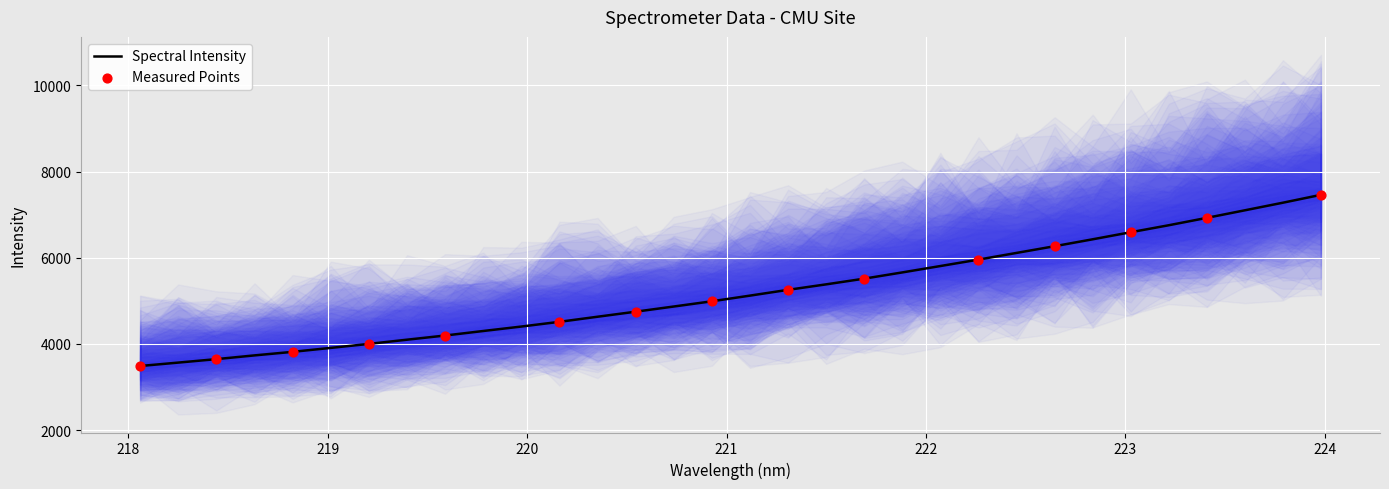

Between 219.589 and 223.5987, which is larger?

223.5987